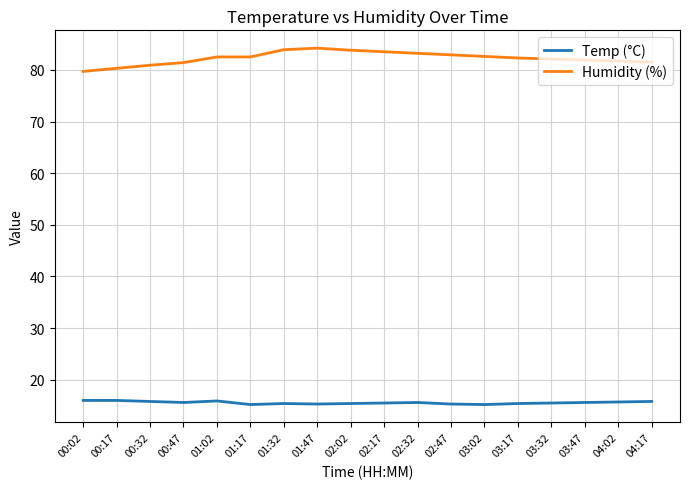

Is the value of Temp (°C) at 00:32 greater than the value of Humidity (%) at 02:17?

No